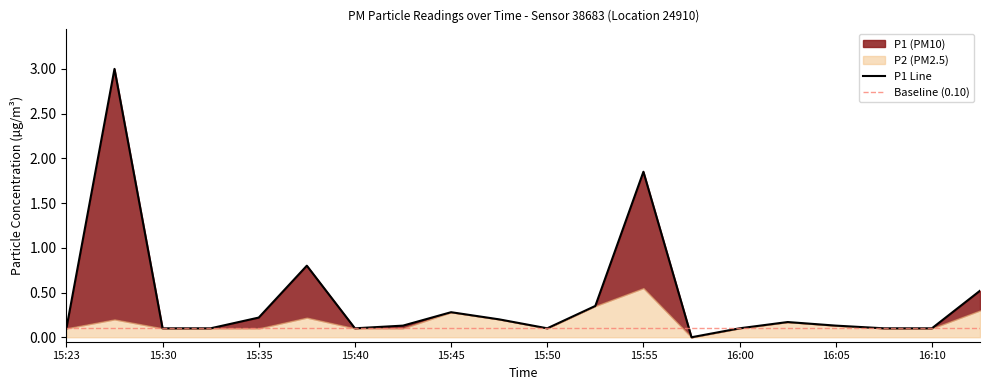

List the labels in order of value, largest first.

15:27, 15:55, 15:37, 16:12, 15:52, 15:45, 15:35, 15:47, 16:02, 15:42, 16:05, 15:23, 15:30, 15:32, 15:40, 15:50, 16:00, 16:07, 16:10, 15:57